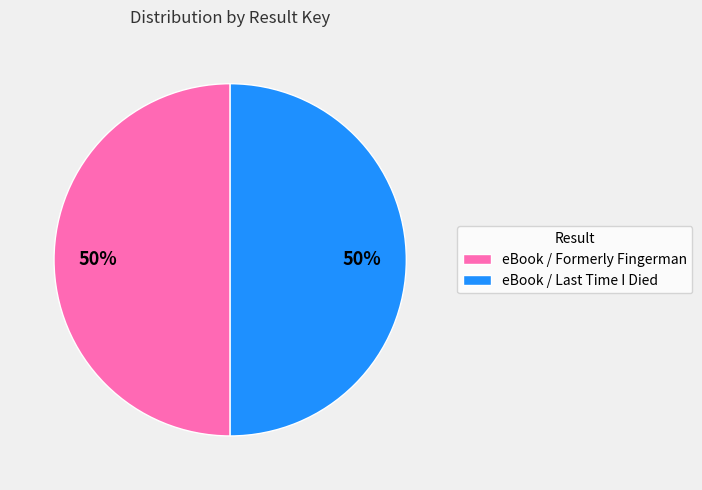

How many segments does this pie chart have?

2